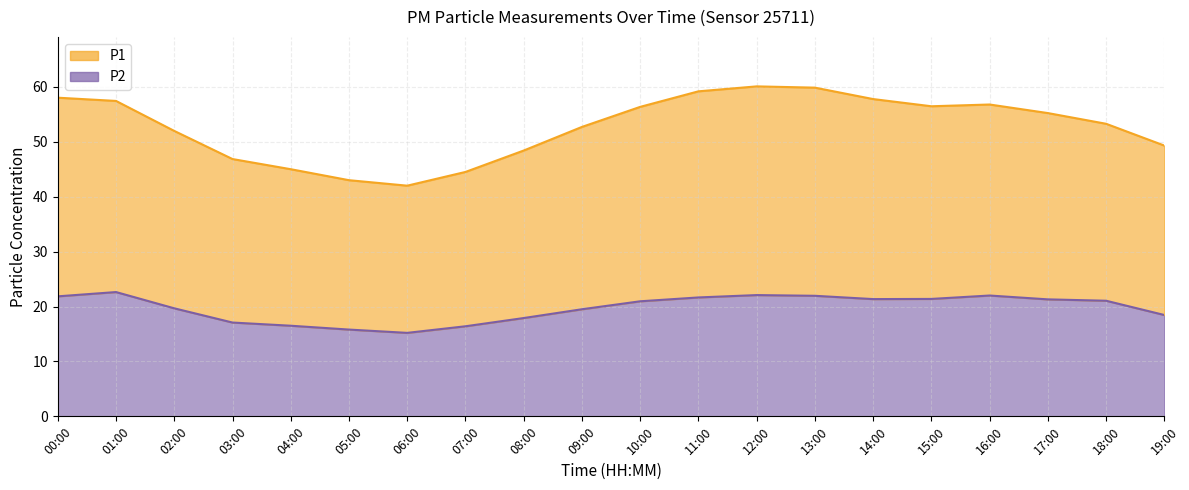

What is the difference between the P1 values at 10:00 and 03:00?

9.5